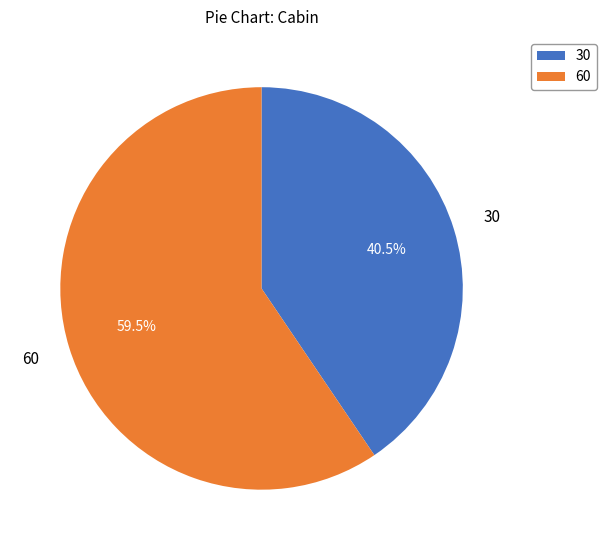

Combined, what portion of the pie is 30 and 60?

100.0%